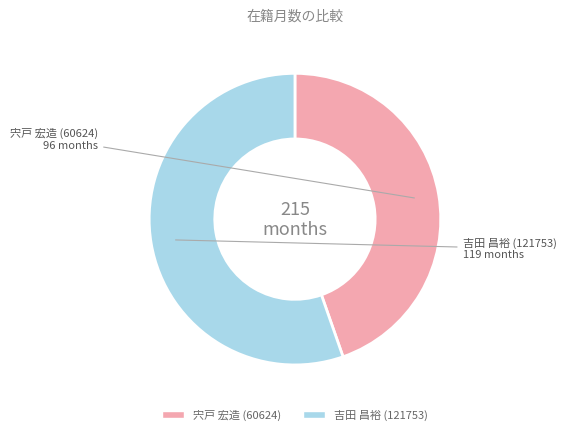

What is the largest slice in the pie chart?

吉田 昌裕 (121753)